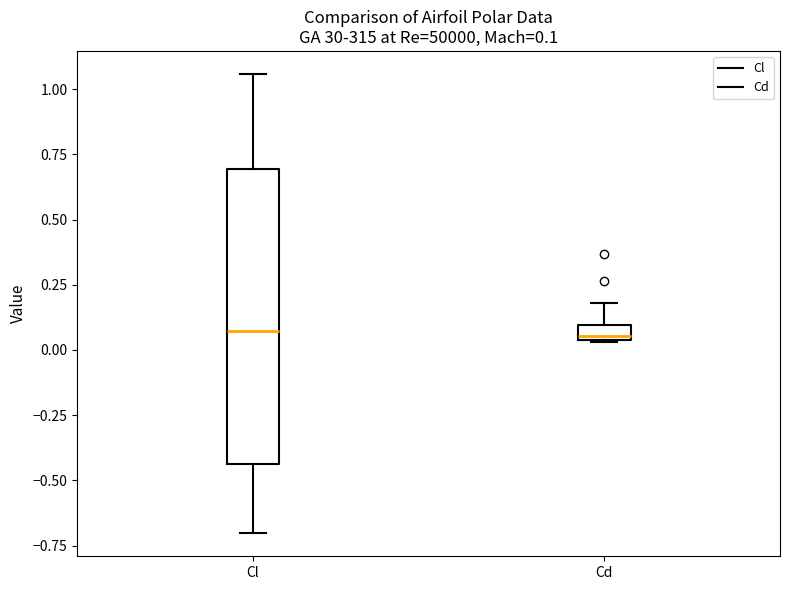

Comparing the boxes themselves (not the whiskers), which one is the tallest?

Cl